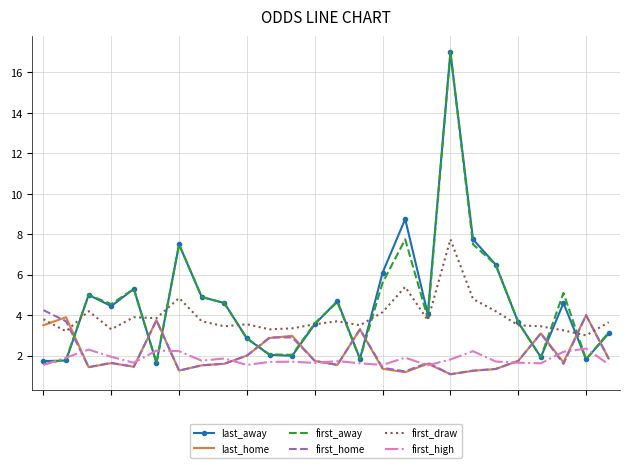

True or false: first_draw and first_high cross at least once.

False